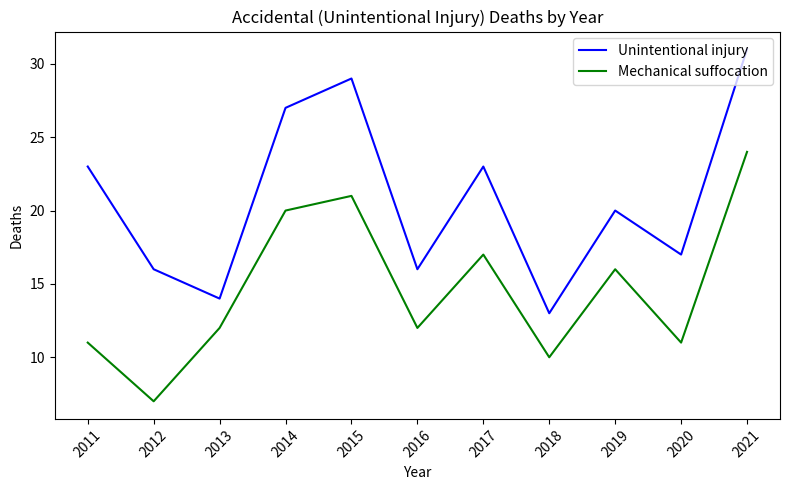

Which label corresponds to the largest value in the chart?

2021